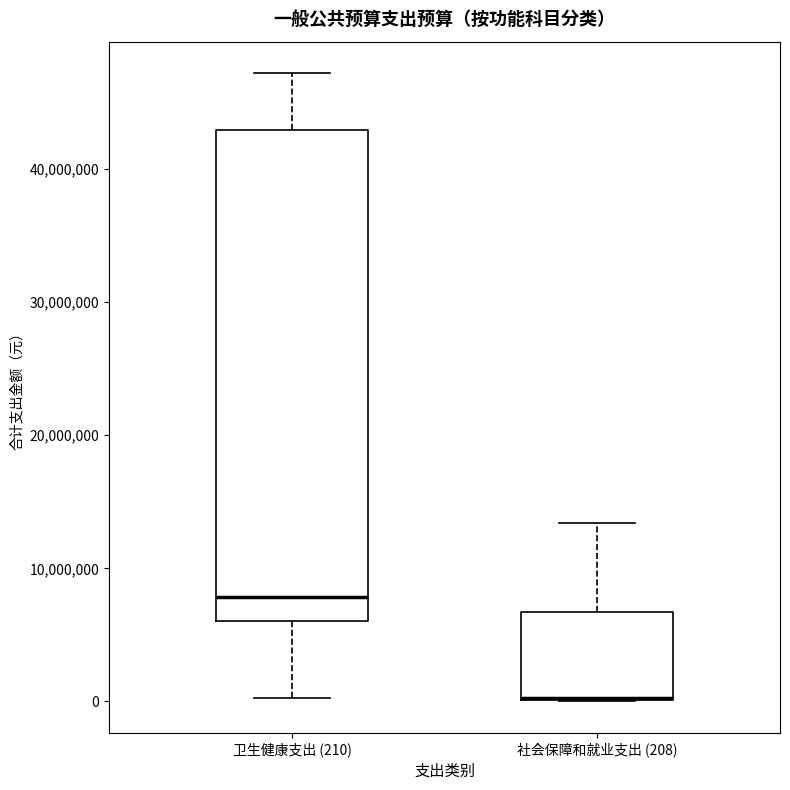

Reading left to right, transcribe this box plot: for each box, give where its median line is, the range the box spans, and where its two whiskers end, as read against the y-axis. The values are not printed on the chart, so give them approximately, as read against the axis.

卫生健康支出 (210): median 8000000, box 6000000 to 43000000, whiskers 0 to 47000000
社会保障和就业支出 (208): median 0 (drawn on the box's lower edge), box 0 to 7000000, whiskers 0 to 13000000